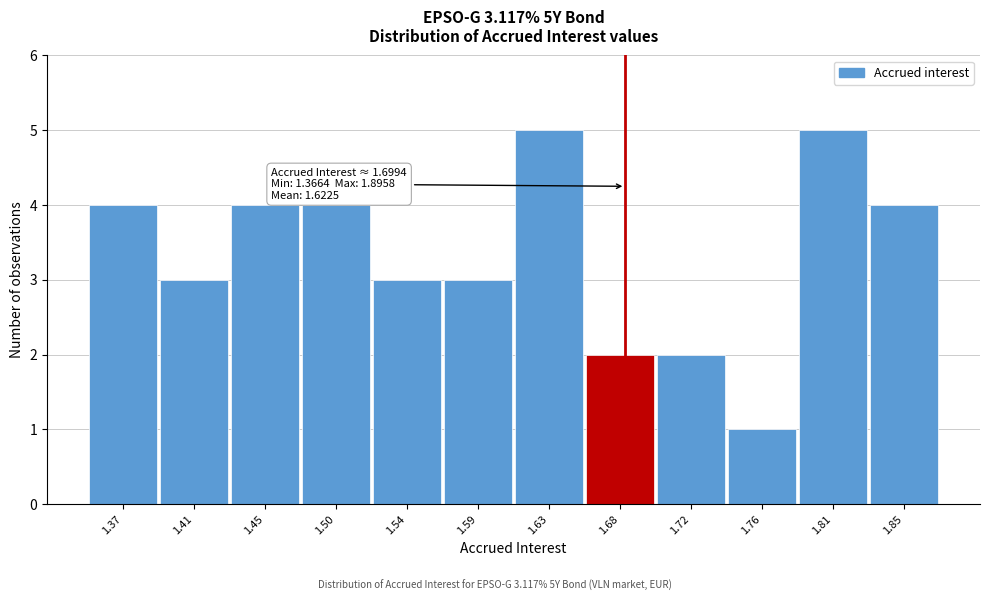

Reading left to right, list all the values displayed in this chart.

1.37=4	1.41=3	1.45=4	1.50=4	1.54=3	1.59=3	1.63=5	1.68=2	1.72=2	1.76=1	1.81=5	1.85=4